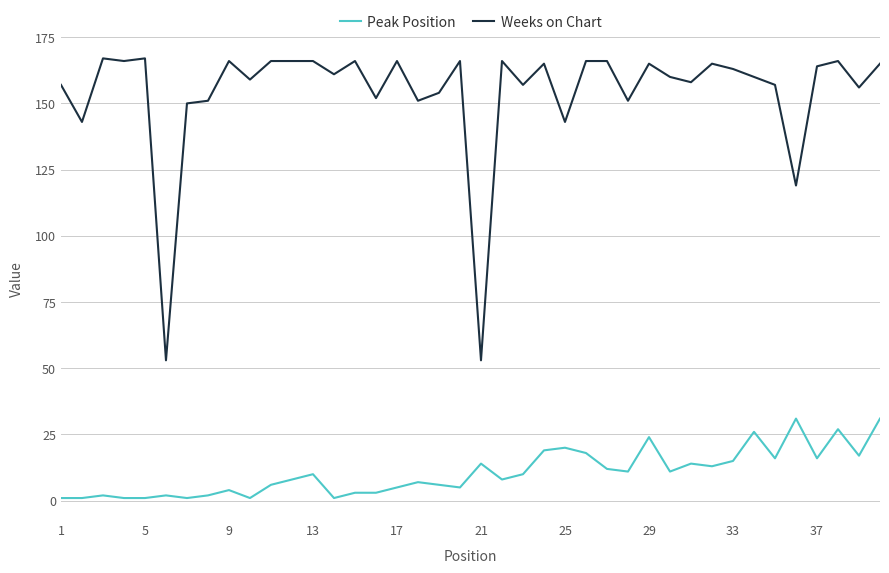

Rank the series by their average value, from highest to lowest.

Weeks on Chart, Peak Position